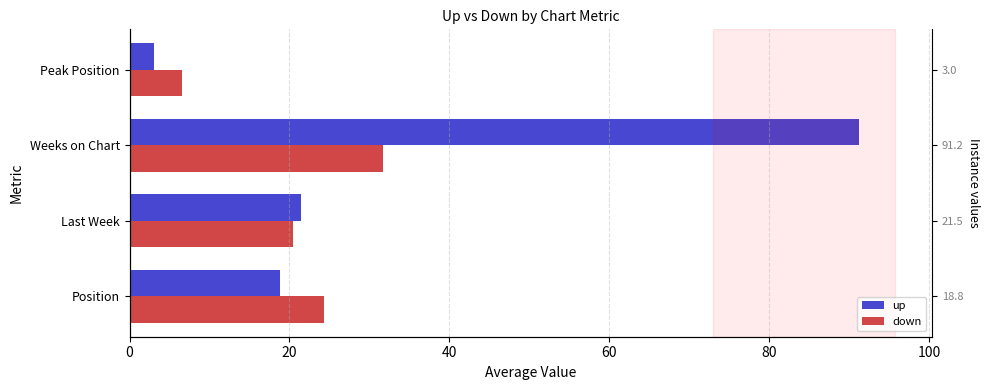

What value does the down series have at Position?

24.3